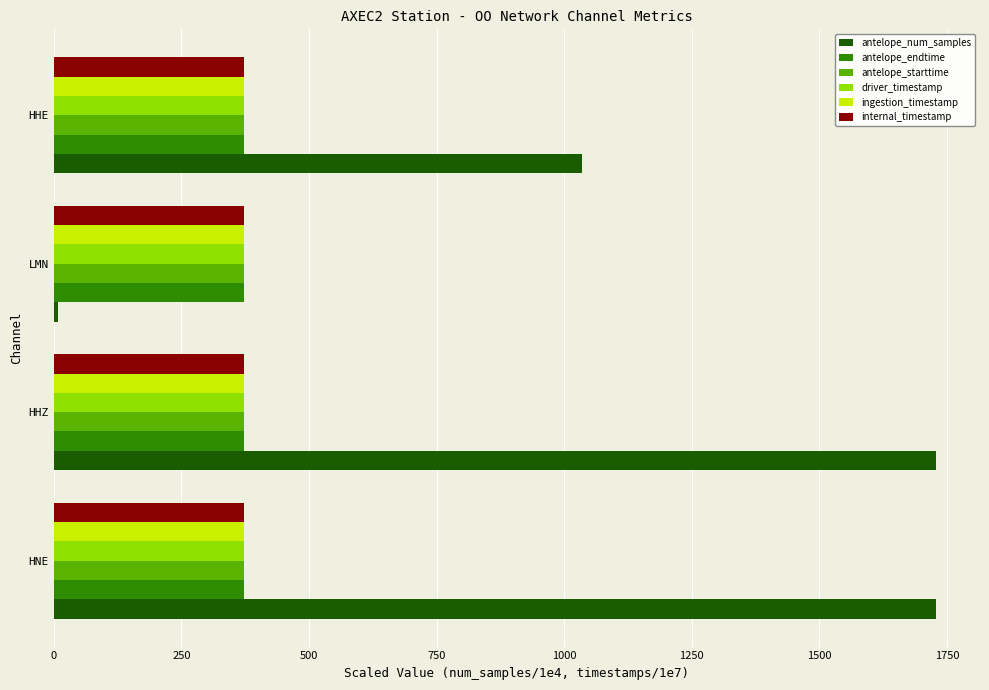

True or false: ingestion_timestamp has a value of 87.3 at HHE.

False